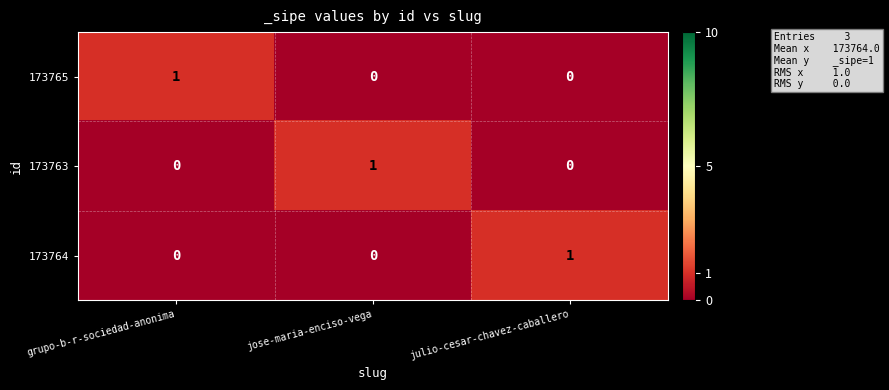

Is it true that 173765 equals 1 at grupo-b-r-sociedad-anonima?

True